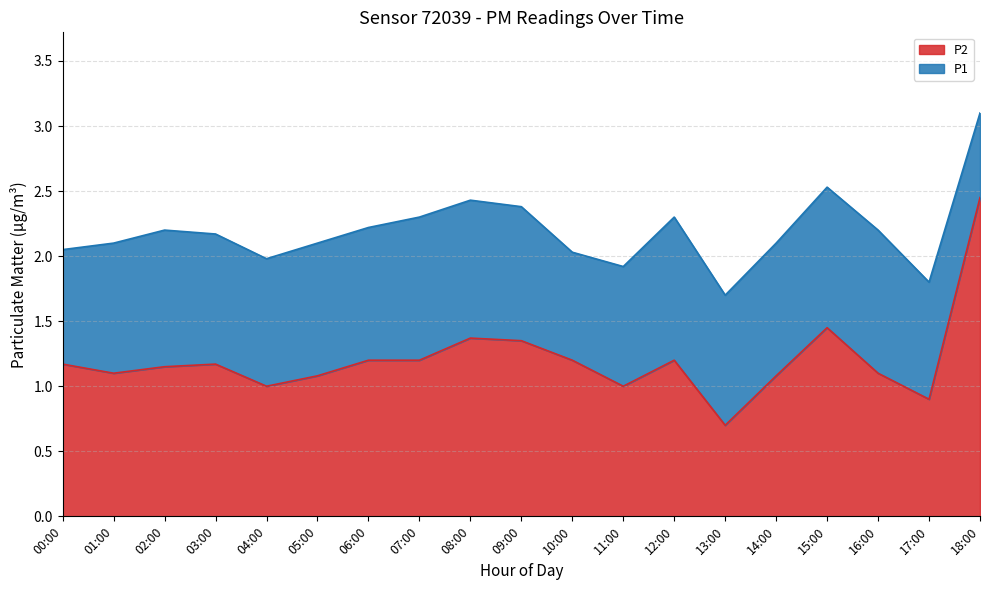

List the series in order of their peak value, highest first.

P1, P2